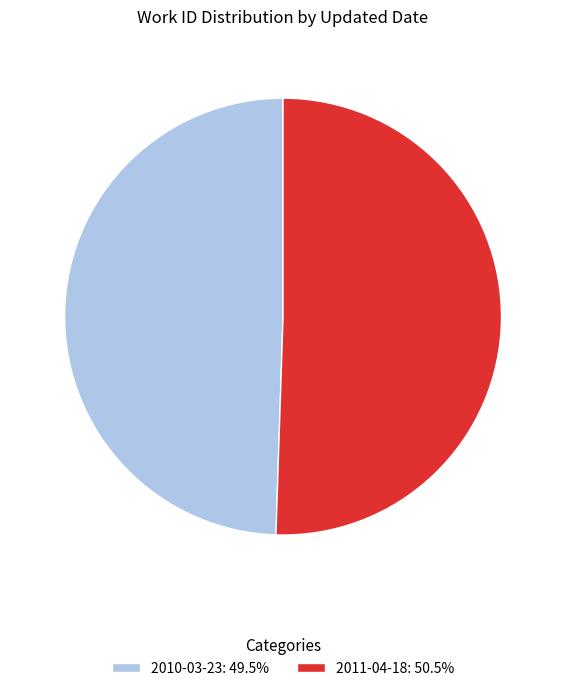

Is there a majority slice in this chart?

Yes